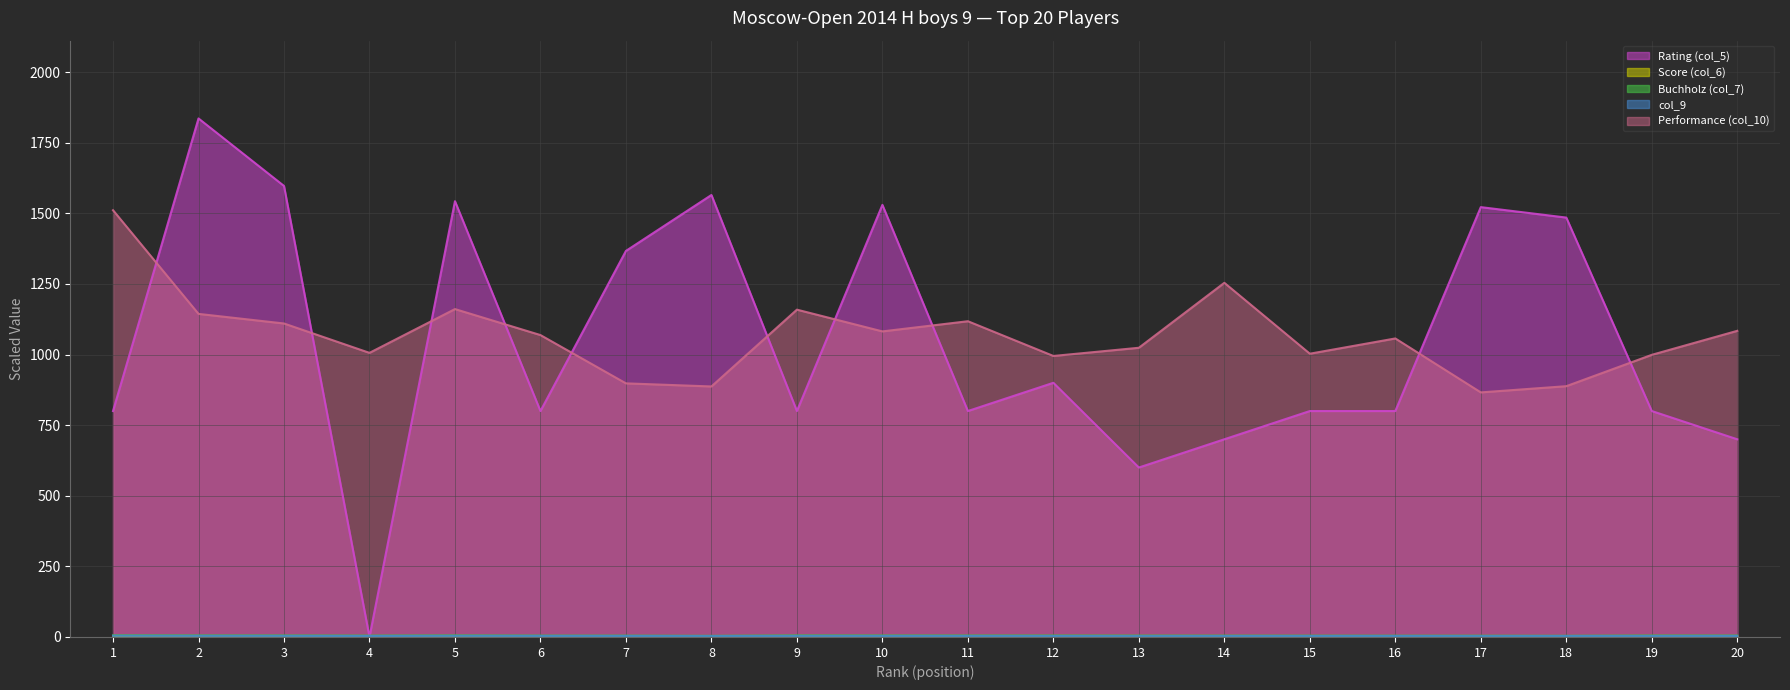

What is the spread (max minus min) of values at 10?

1529.9